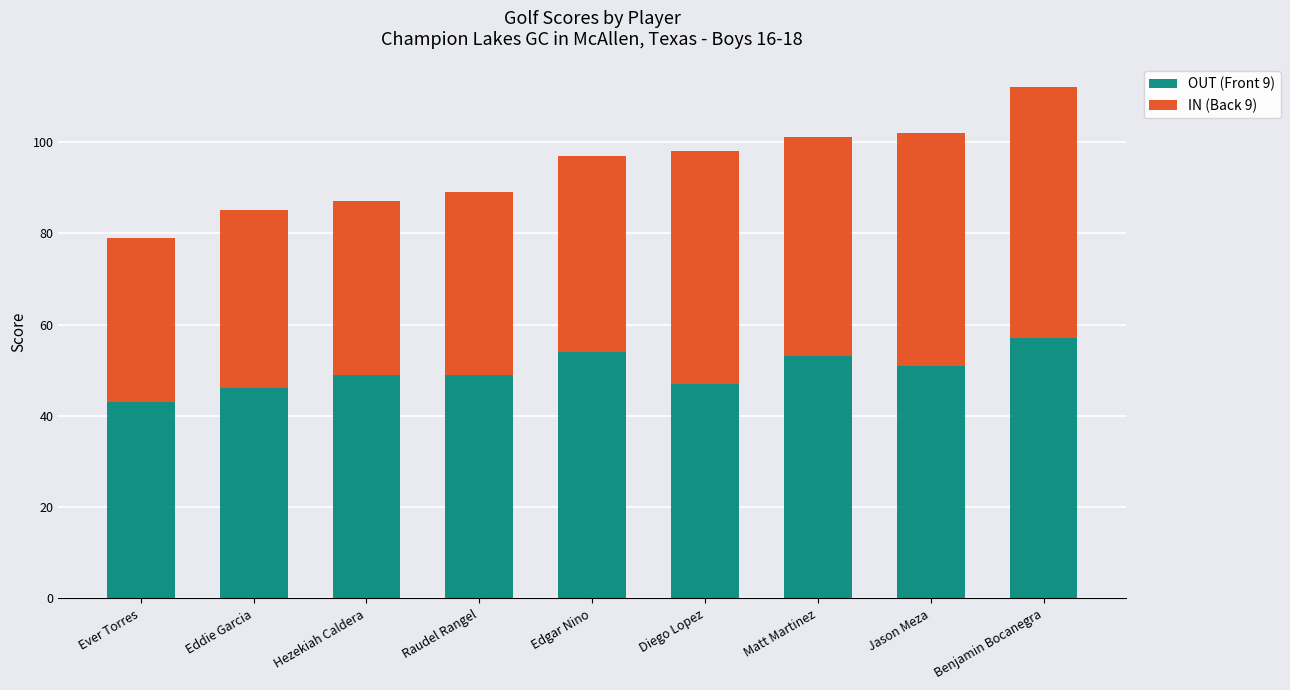

Which category has the highest value in the OUT (Front 9) series?

Benjamin Bocanegra